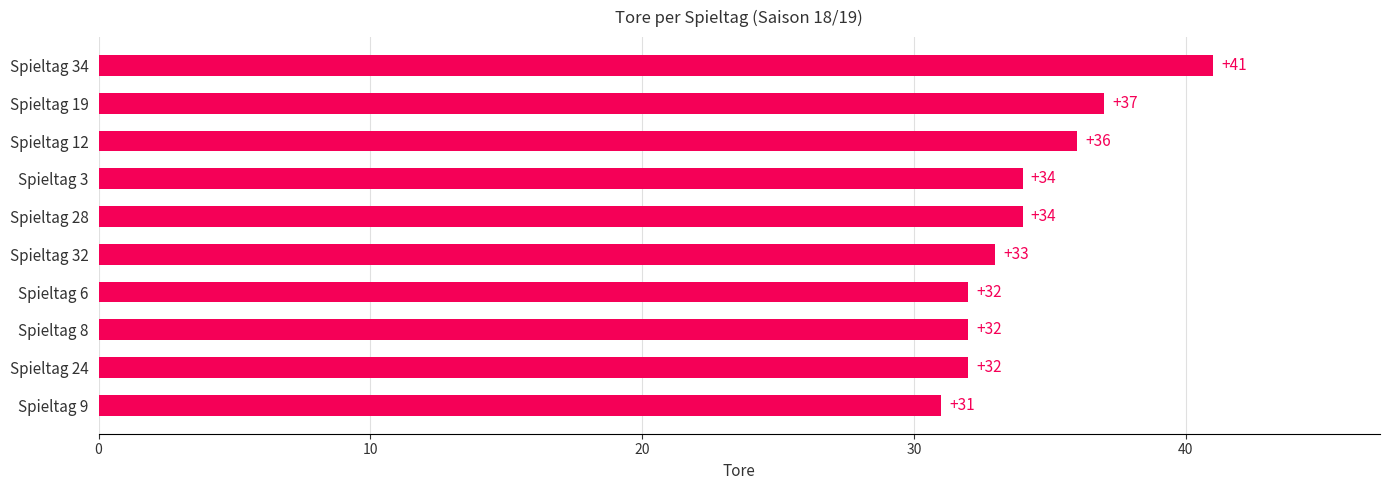

Does the chart contain any negative values?

No